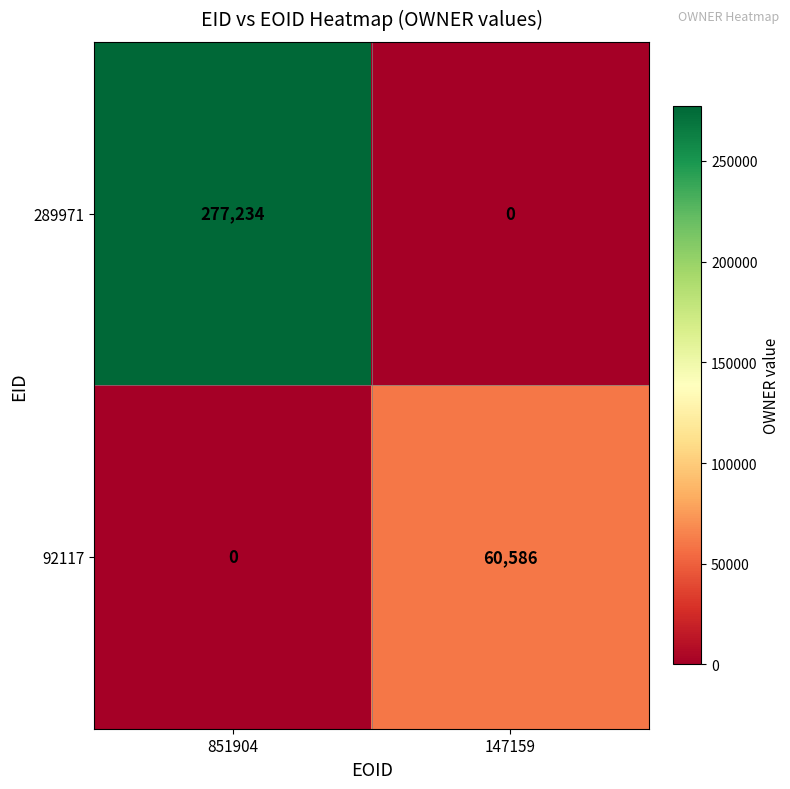

The 92117 series shows 60586 at 147159. True or false?

True